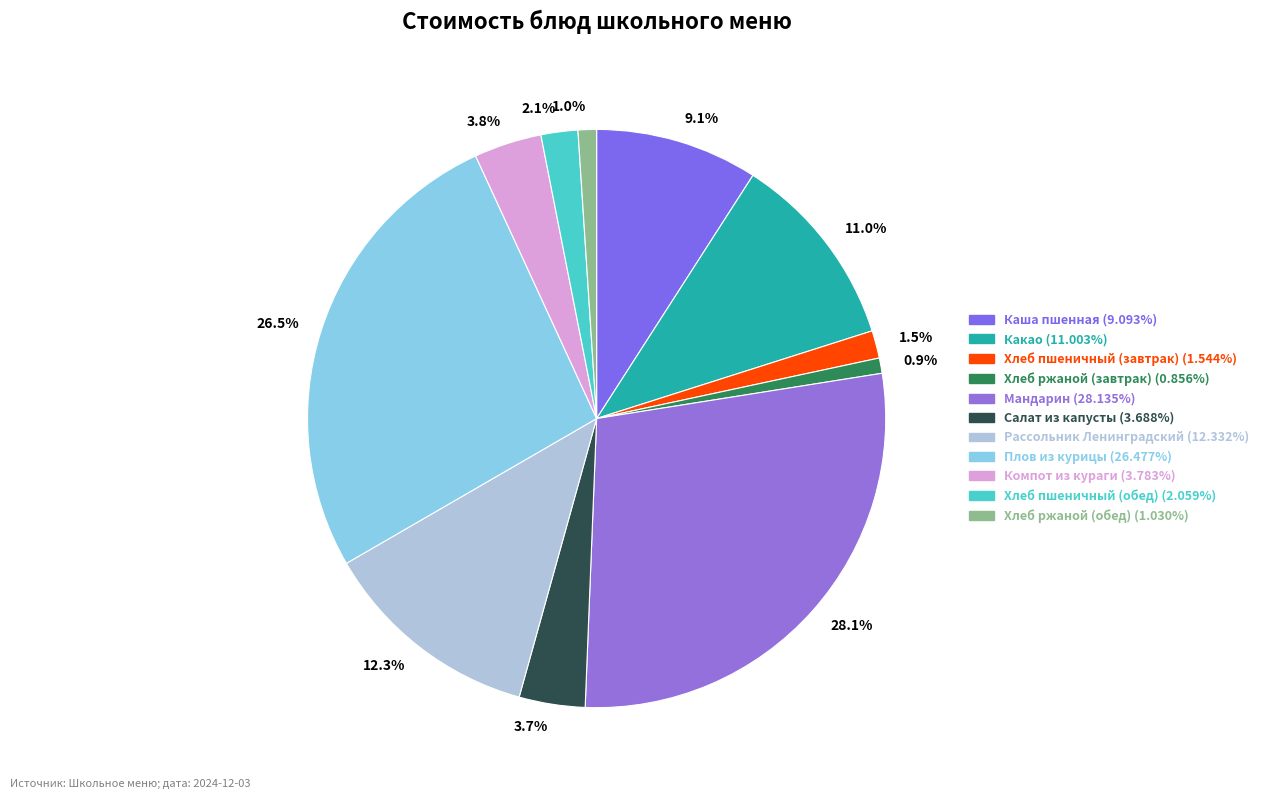

Combined, what portion of the pie is Салат из капусты and Хлеб ржаной (завтрак)?

4.5%